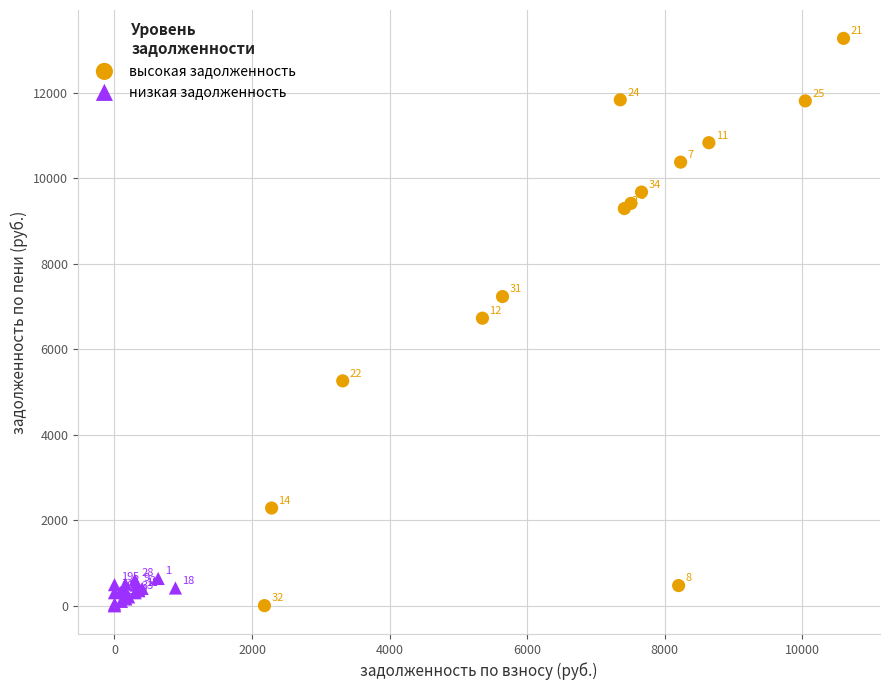

Which series has the largest Y range (max minus min)?

высокая задолженность